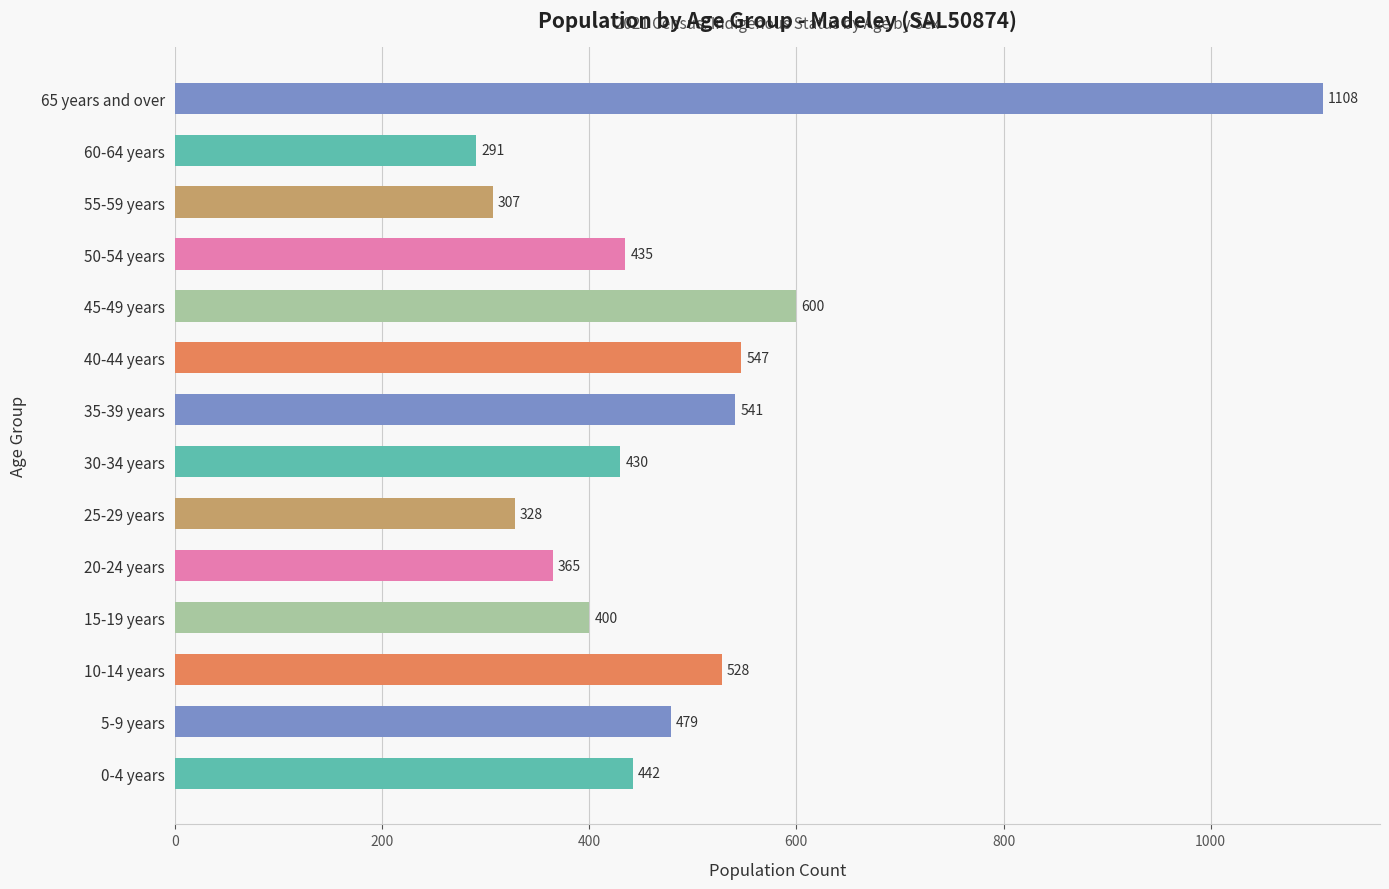

The value at 45-49 years is 600. True or false?

True